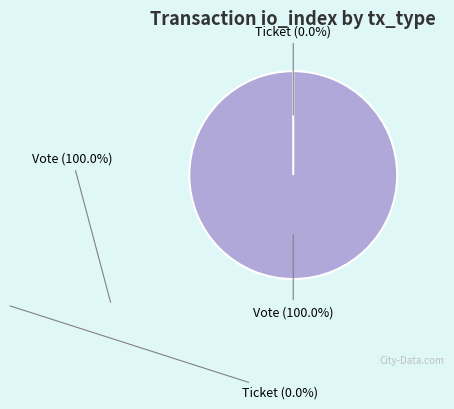

True or false: Ticket accounts for 0% of the total.

True